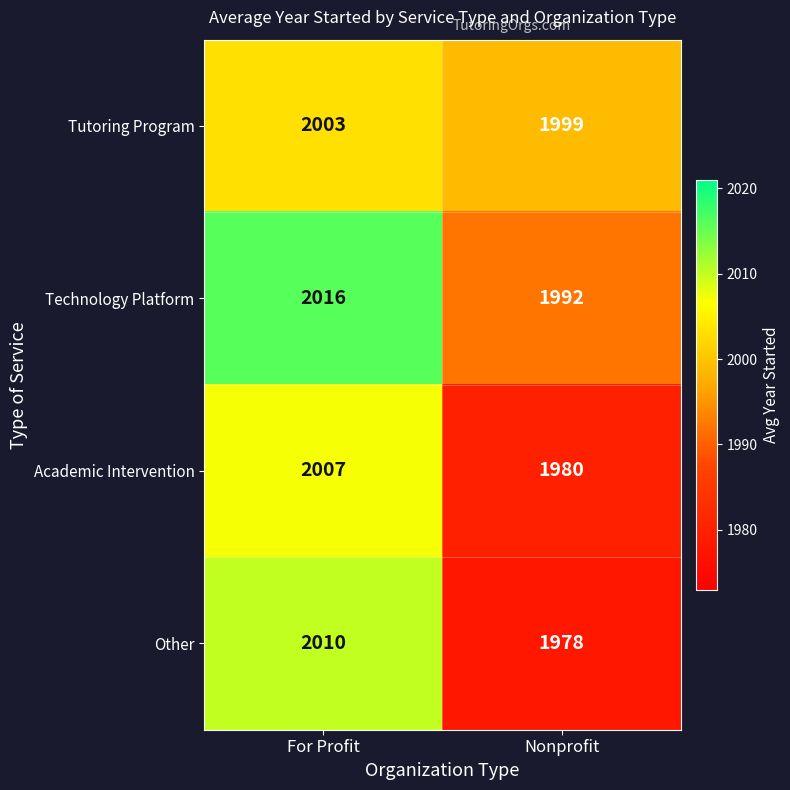

What is the average value of the Technology Platform series?

2004